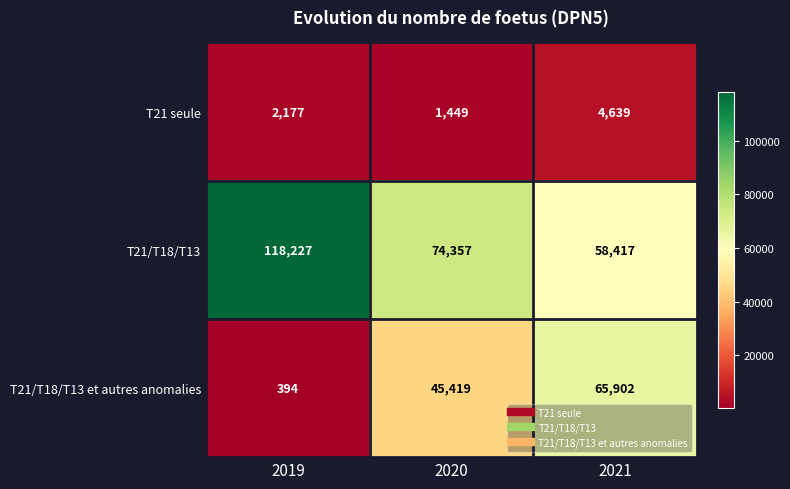

True or false: T21 seule has a value of 1140 at 2019.

False